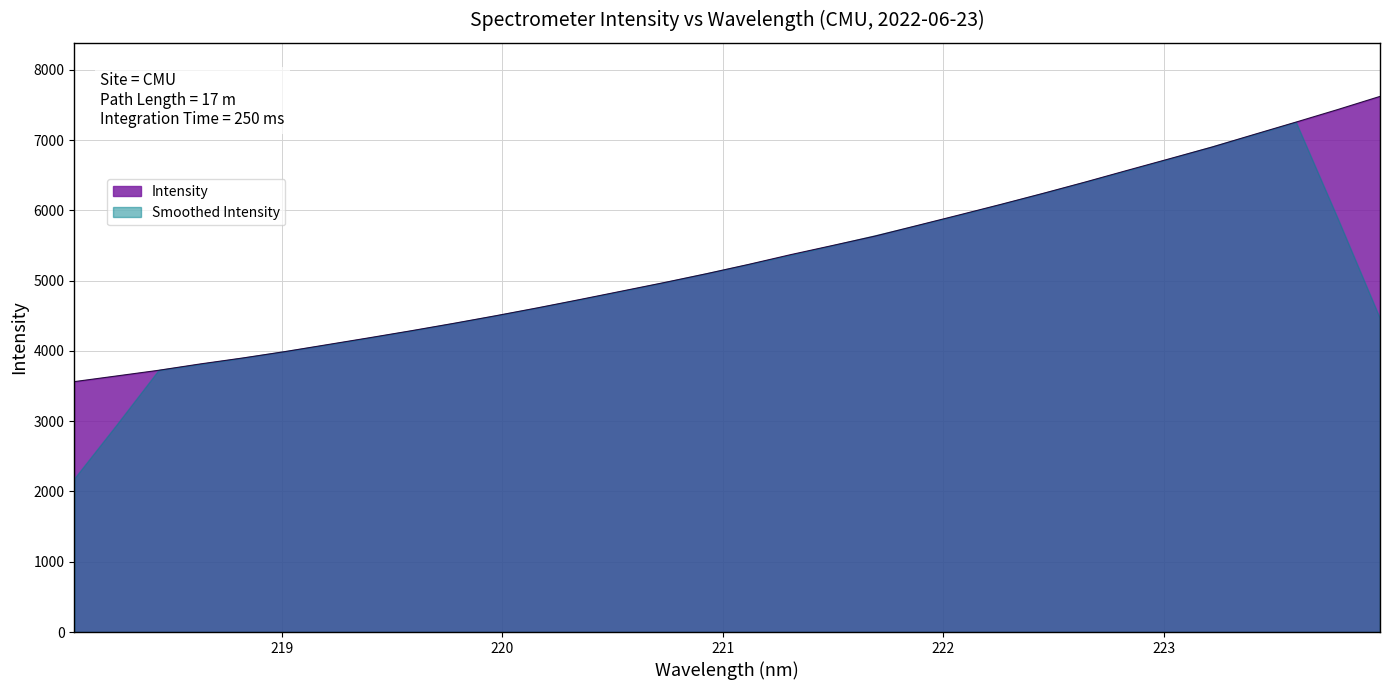

Approximately how many times larger is the value at 221.6902 compared to 218.2508?

1.5